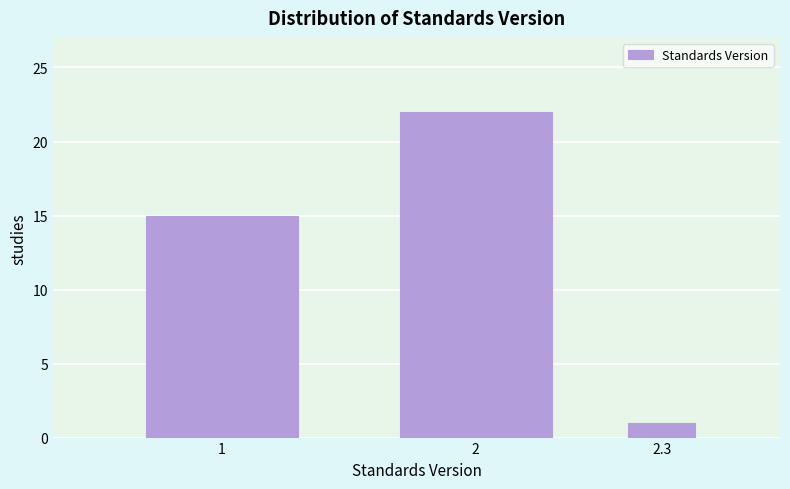

Reading left to right, list all the values displayed in this chart.

1=15	2=22	2.3=1